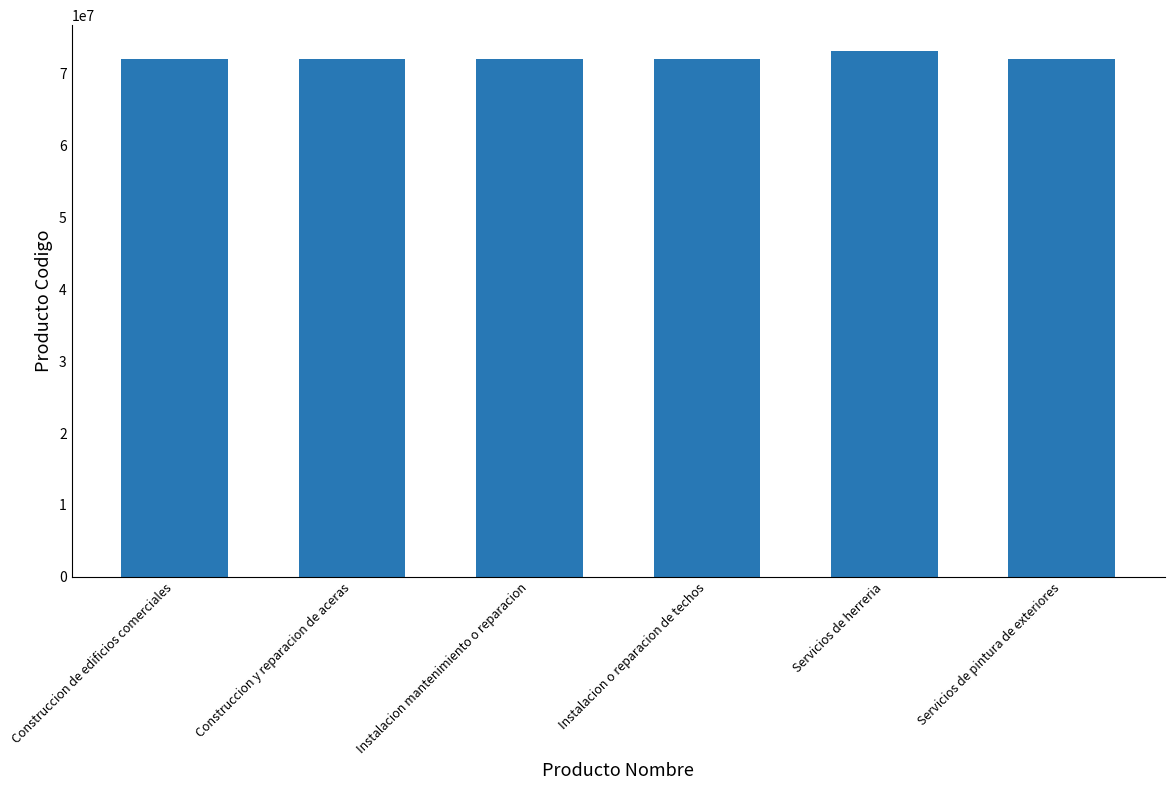

What is the sum of the values at Servicios de herreria and Instalacion mantenimiento o reparacion?

145223112